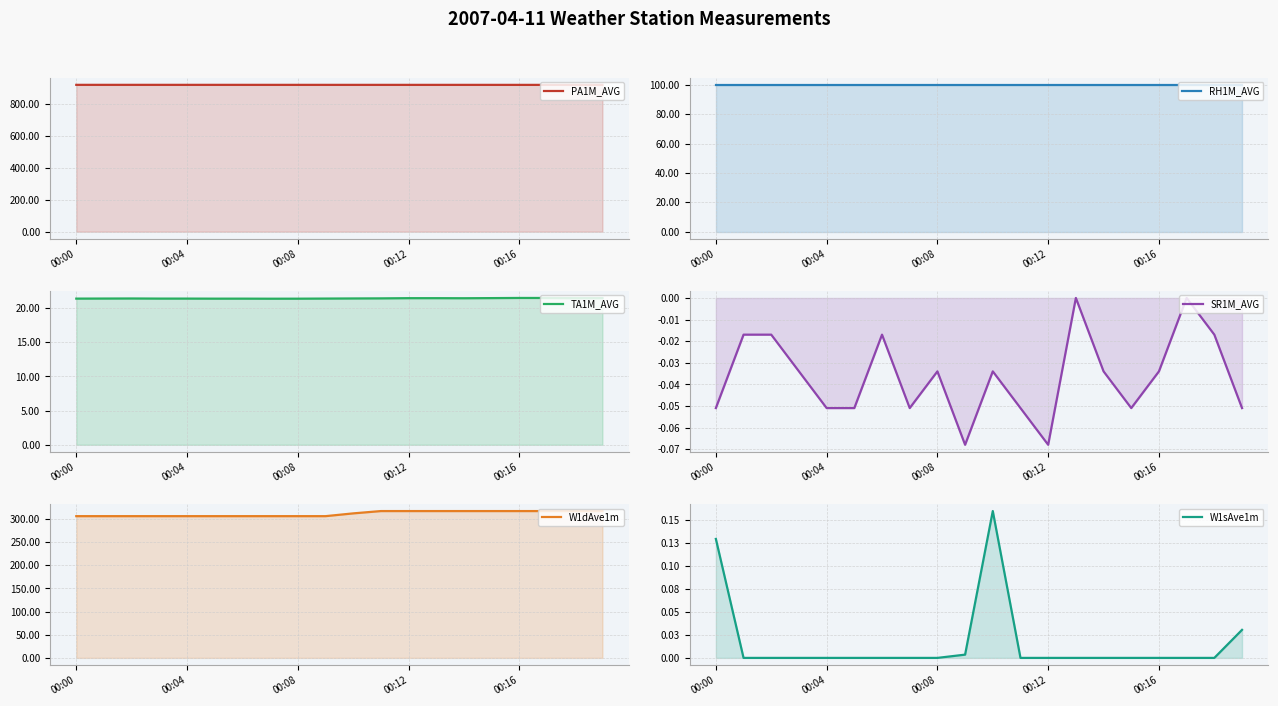

What is the value of the RH1M_AVG point at the 13th from the left?

100.0